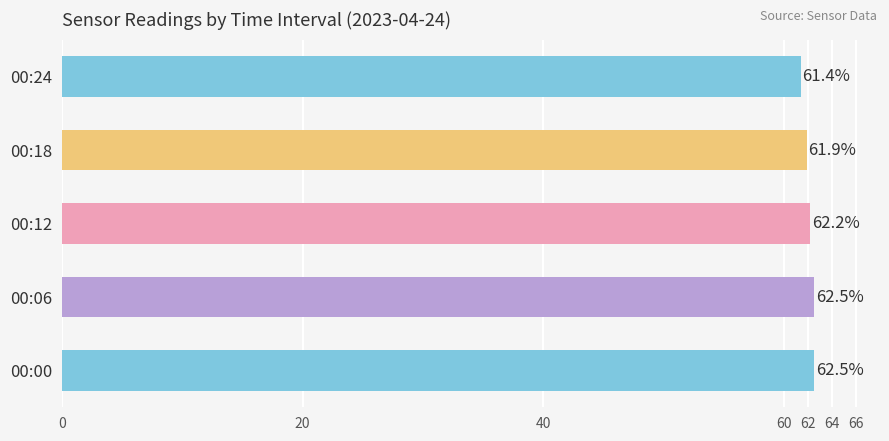

Reading bottom to top, what are all the values shown in this chart?

00:00=62.5	00:06=62.5	00:12=62.2	00:18=61.9	00:24=61.4